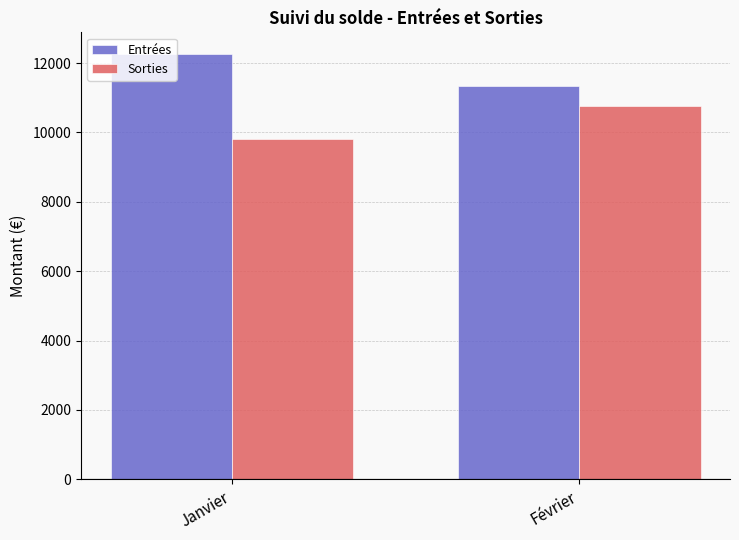

Is the value of Sorties at Février greater than the value of Entrées at Février?

No